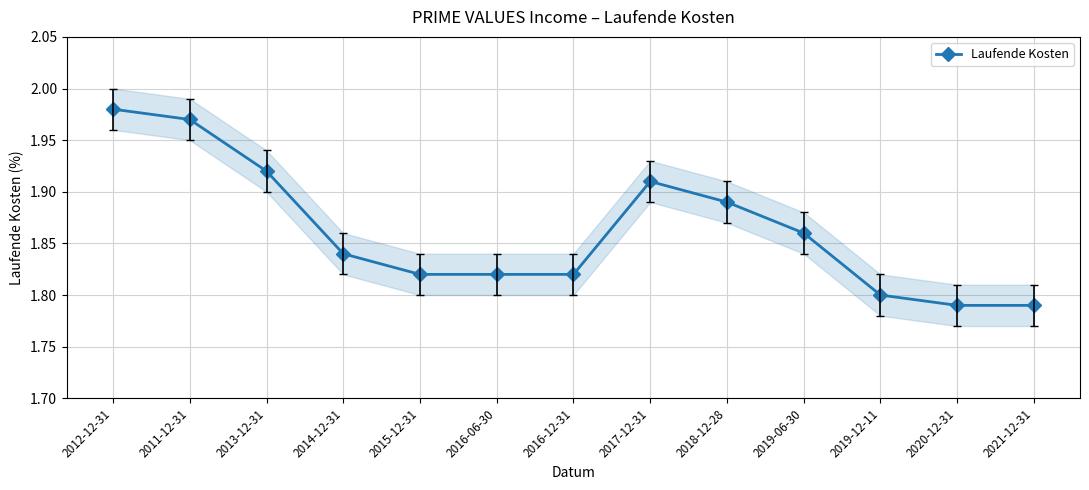

Rank the categories by value from lowest to highest.

2020-12-31, 2021-12-31, 2019-12-11, 2015-12-31, 2016-06-30, 2016-12-31, 2014-12-31, 2019-06-30, 2018-12-28, 2017-12-31, 2013-12-31, 2011-12-31, 2012-12-31